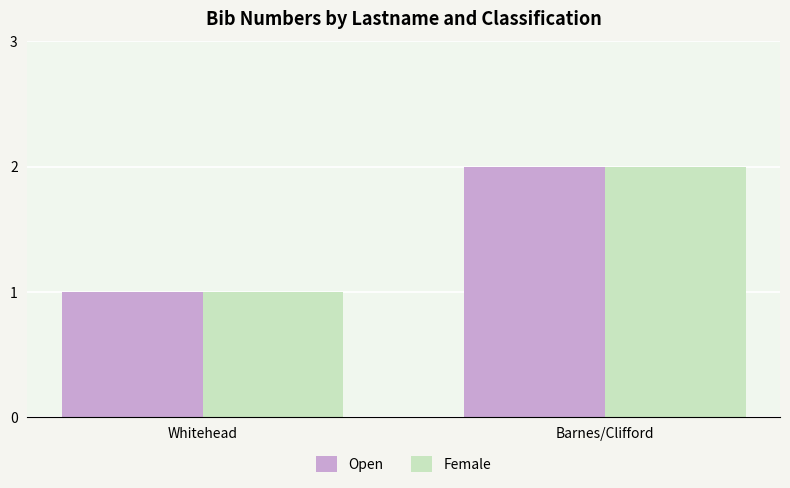

Reading left to right, list all the values displayed in this chart.

Open: Whitehead=1	Barnes/Clifford=2
Female: Whitehead=1	Barnes/Clifford=2